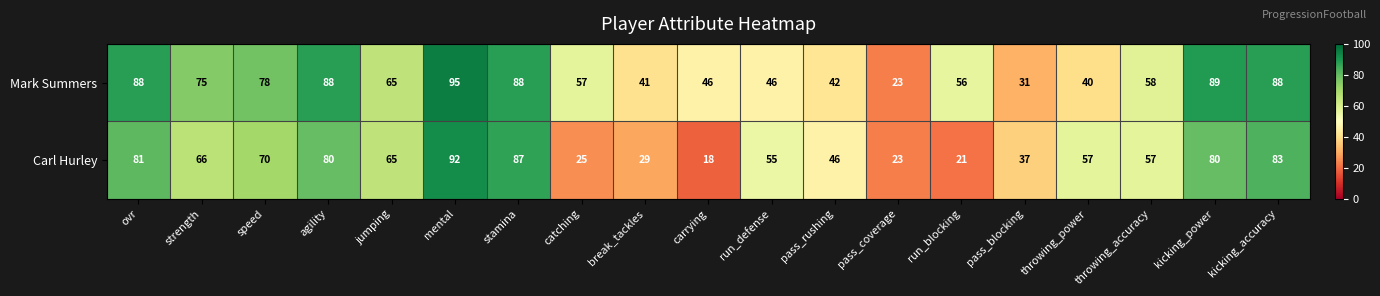

Between break_tackles and kicking_power, which series saw the biggest shift?

Carl Hurley